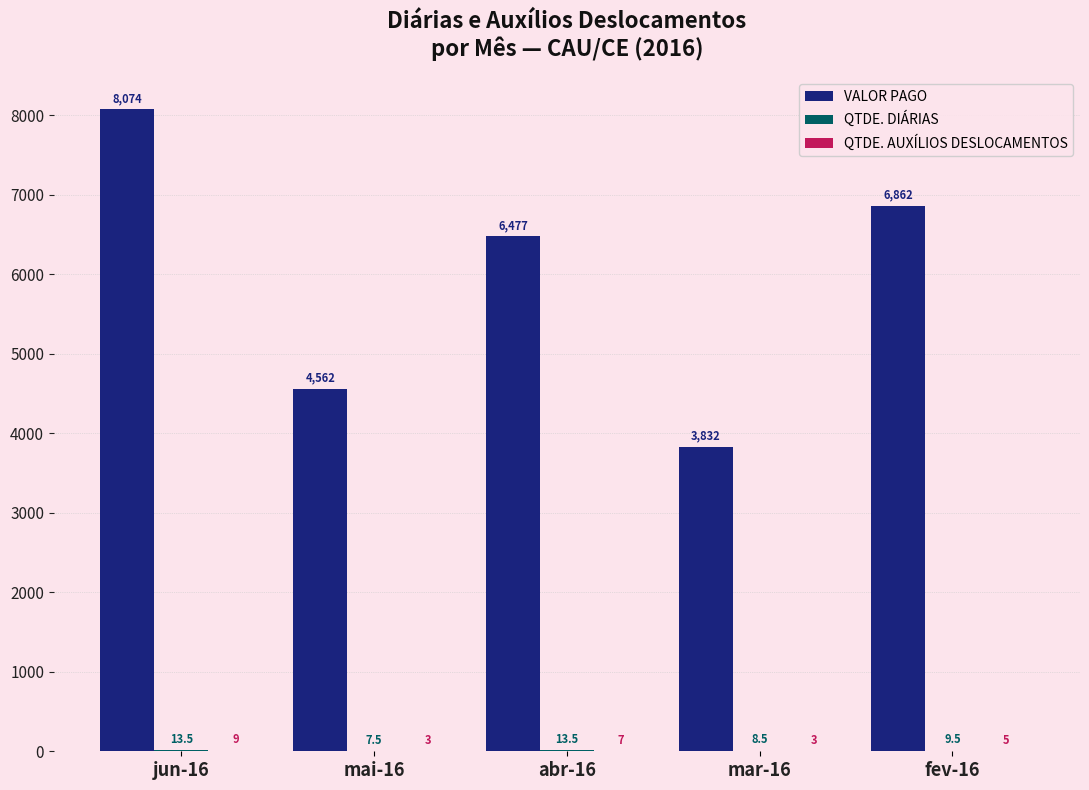

What is the greatest value displayed?

8074.0